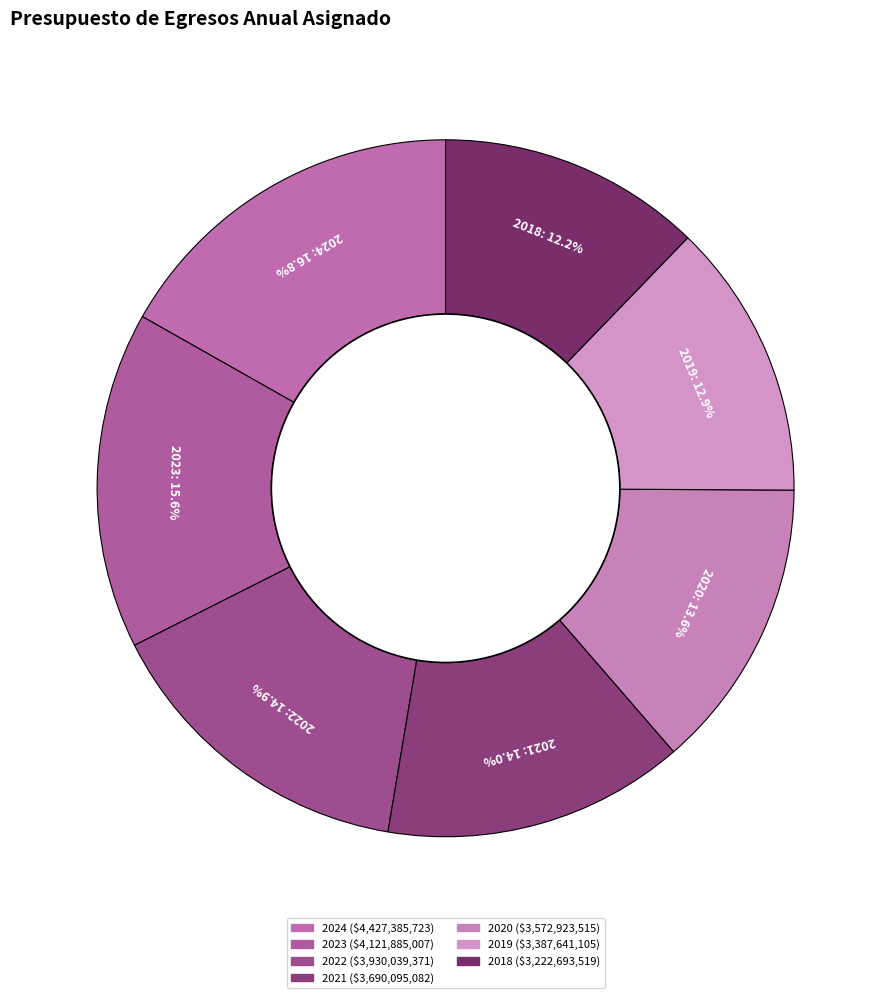

What percentage is NOT represented by 2021?

86.0%